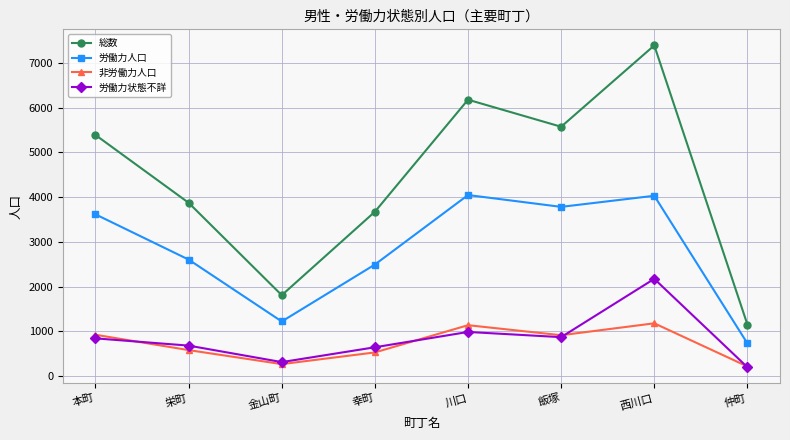

True or false: 総数 and 労働力状態不詳 intersect in this chart.

False